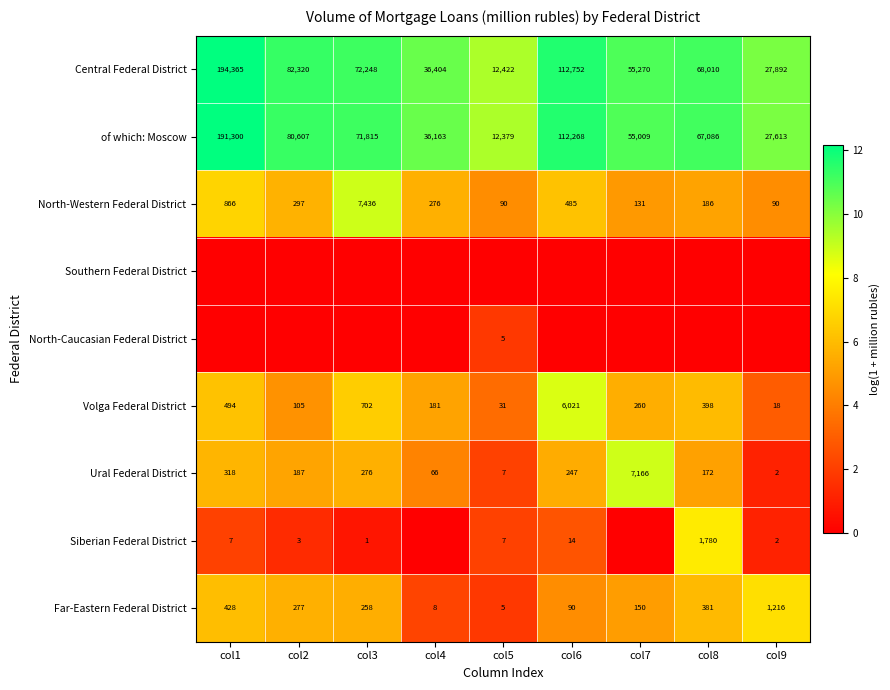

The value of Far-Eastern Federal District at col1 is 428. True or false?

True